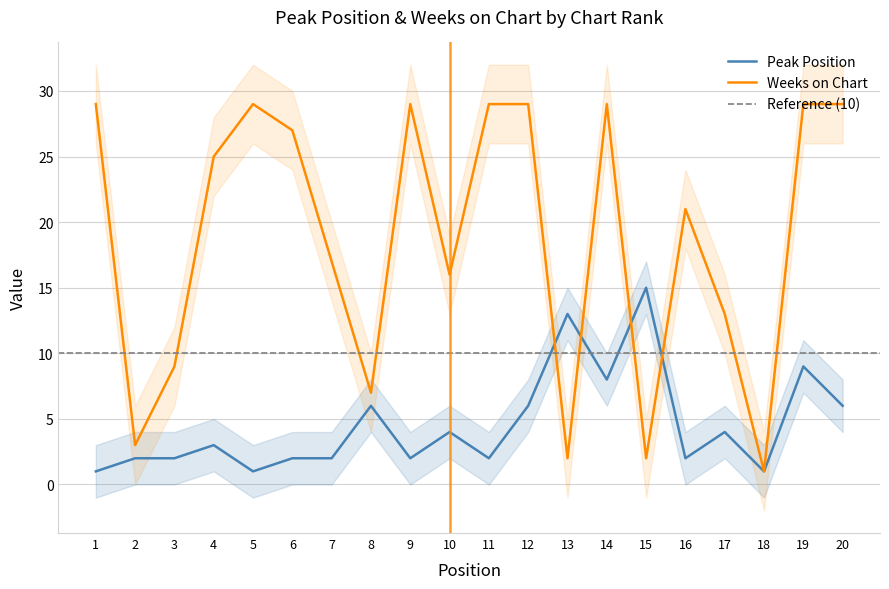

How many interior local peaks does the Peak Position series have?

7